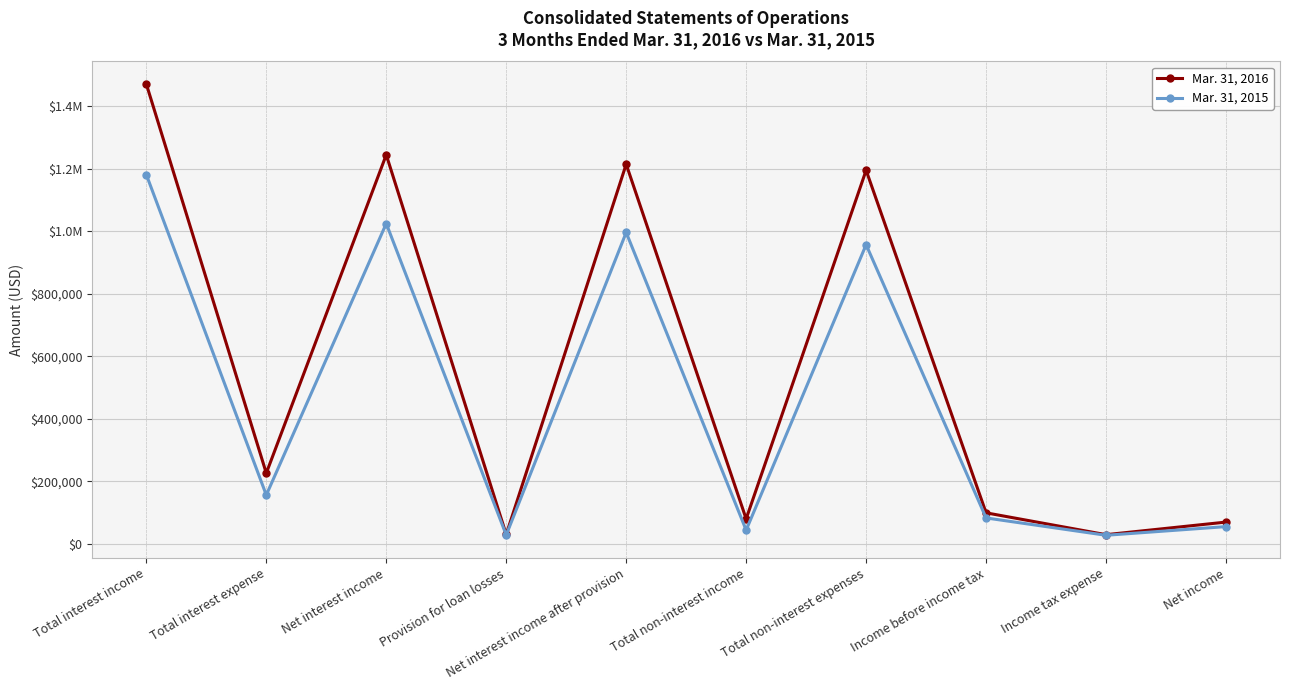

Which category has the lowest value in the Mar. 31, 2015 series?

Income tax expense